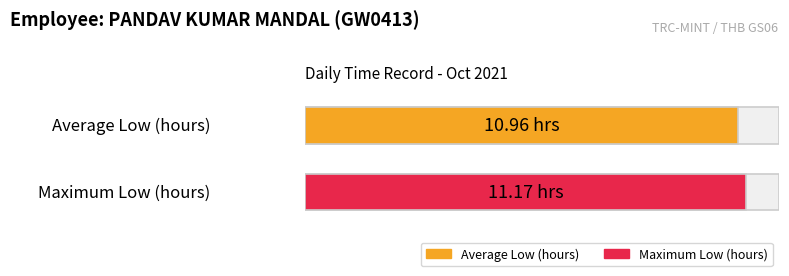

What is the maximum value shown in the chart?

11.2